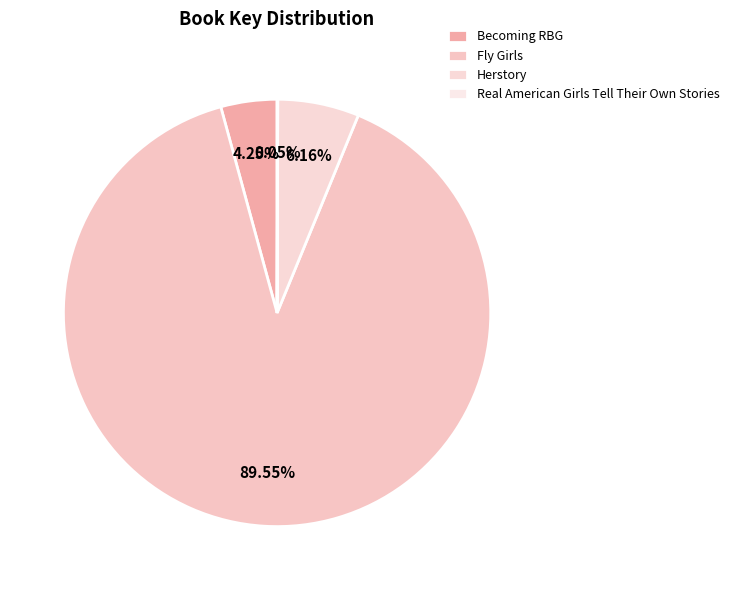

The Becoming RBG slice represents 9% of the pie. True or false?

False